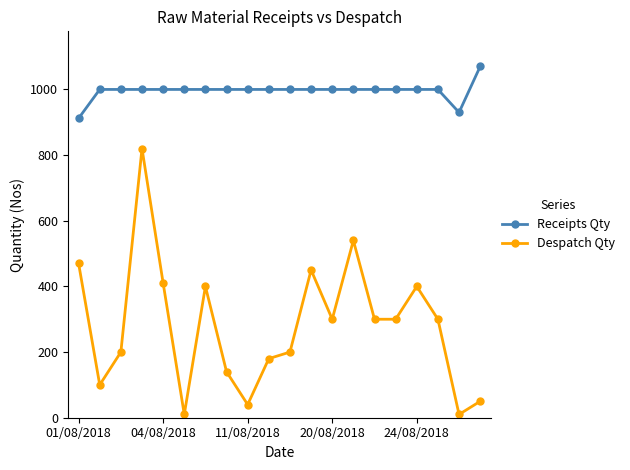

Which series has the widest spread of values?

Despatch Qty